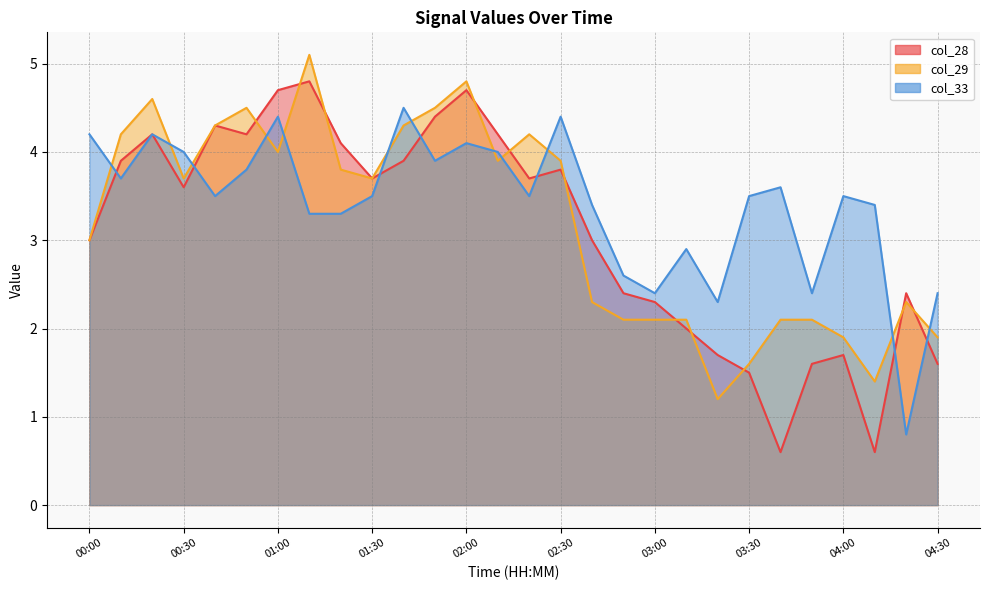

Where is the first local minimum for col_28?

00:30